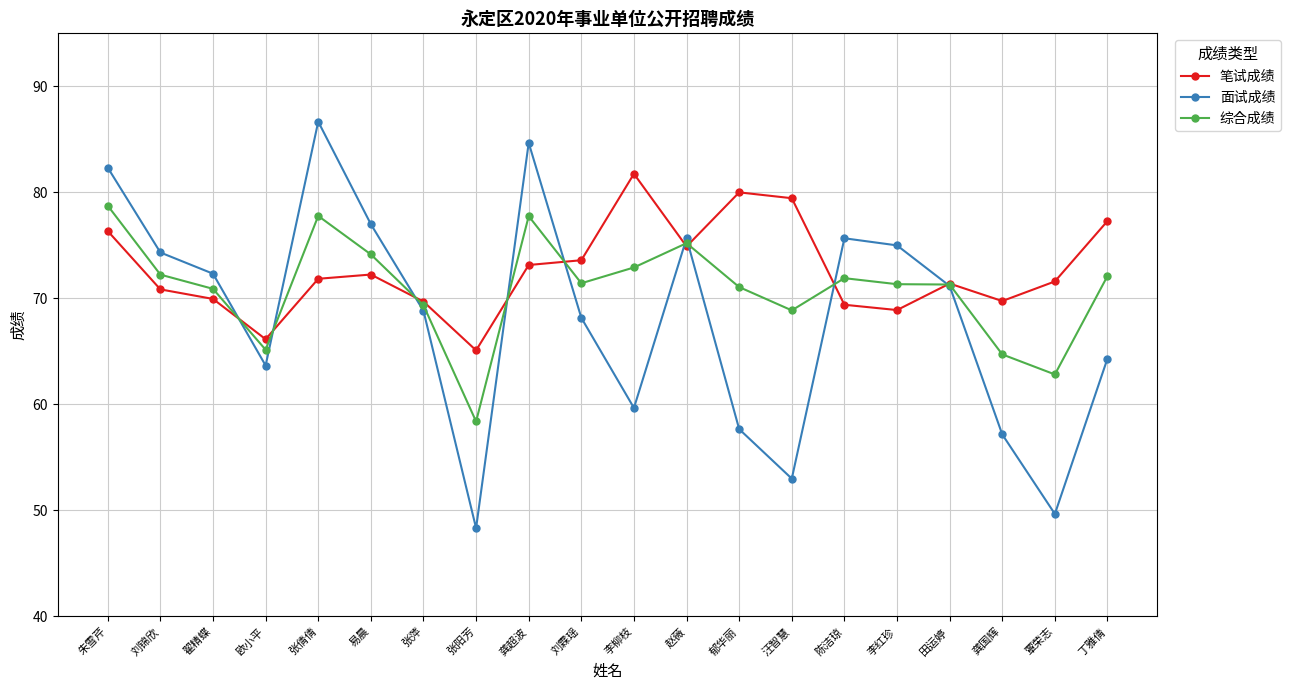

Rank the series by their average value, from lowest to highest.

面试成绩, 综合成绩, 笔试成绩